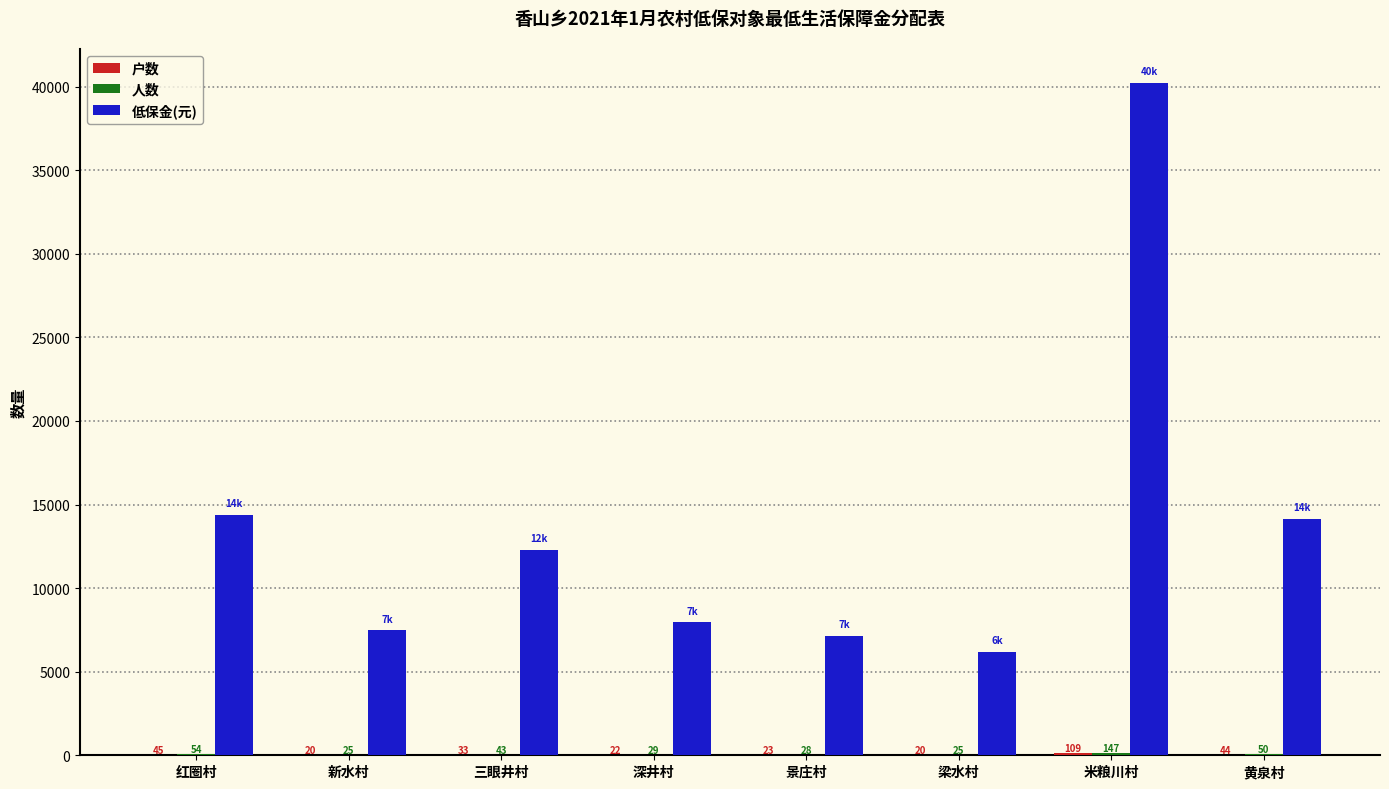

What is the total value across all series at 新水村?

7509